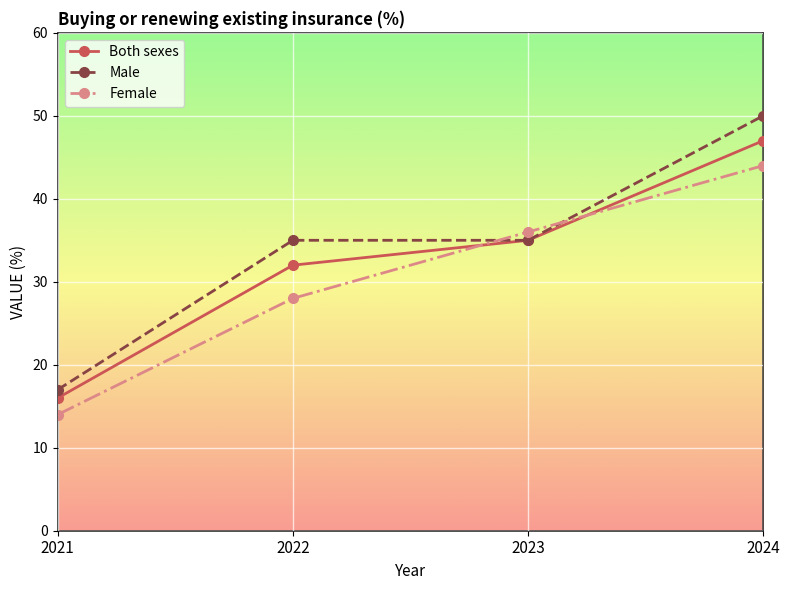

How many distinct data groups are displayed?

3